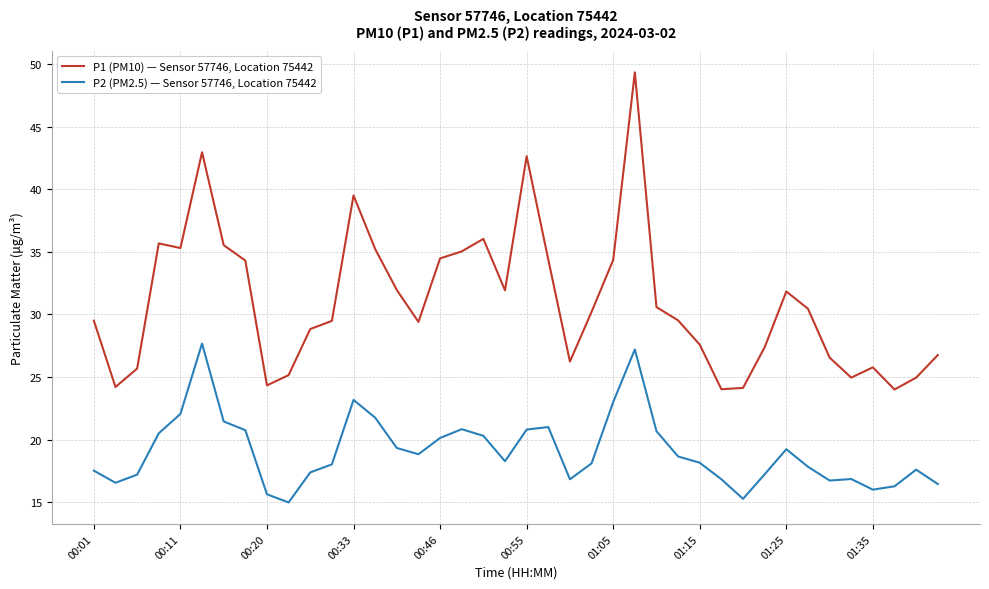

What is the minimum value for P2 (PM2.5) — Sensor 57746, Location 75442?

15.0